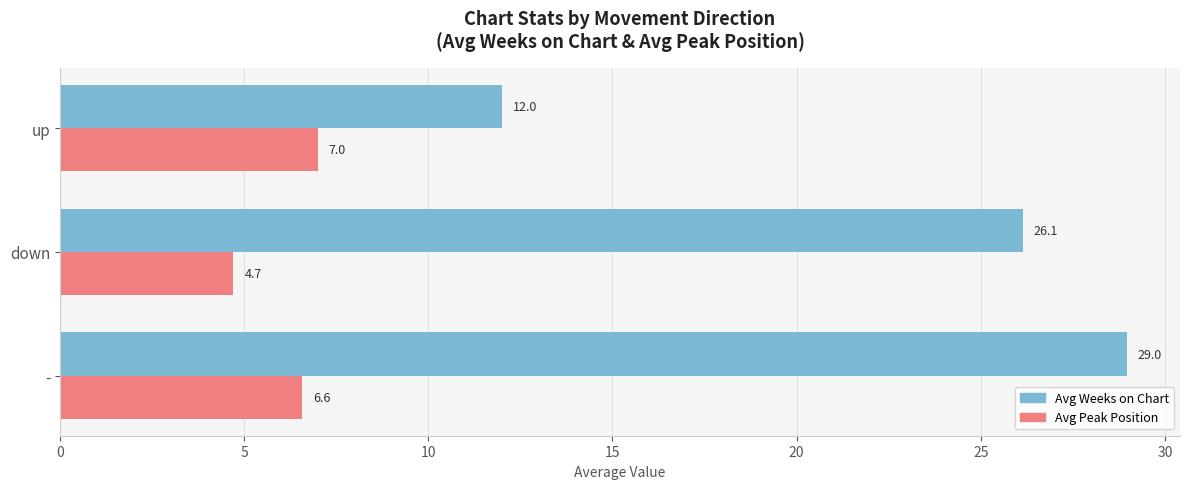

Rank the series by their maximum value, from lowest to highest.

Avg Peak Position, Avg Weeks on Chart